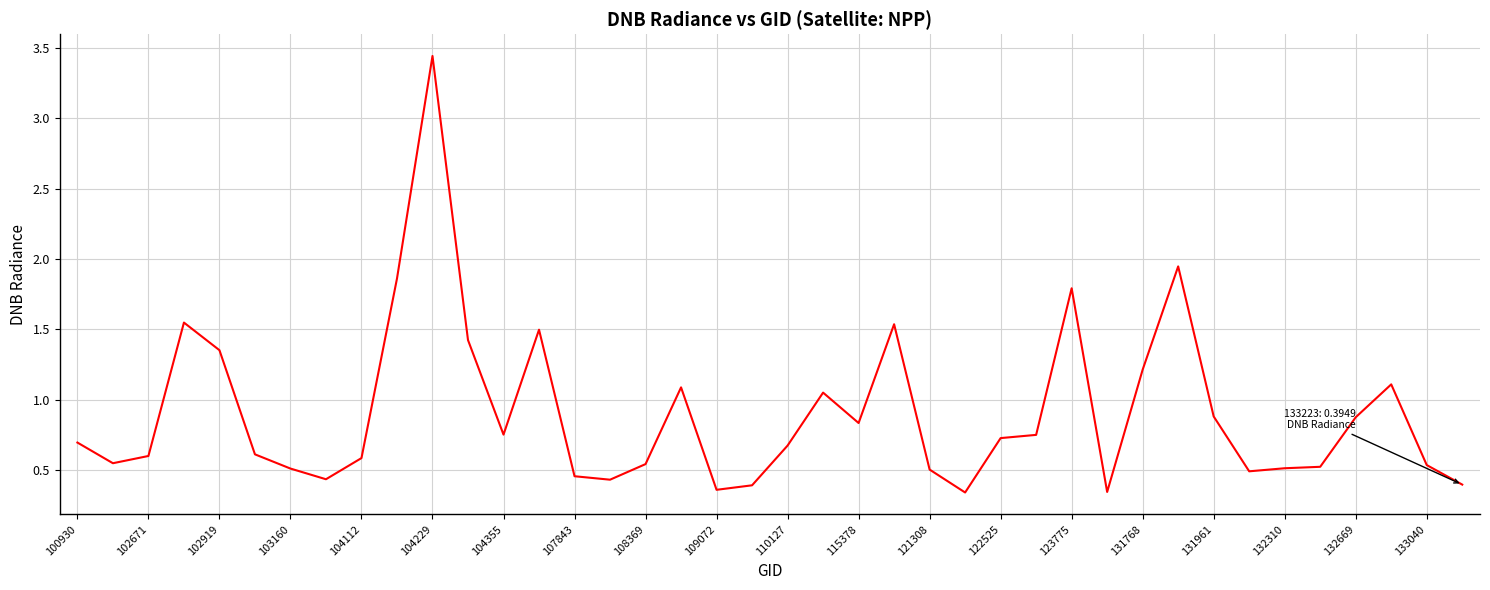

What is the difference between the maximum and minimum values?

3.1